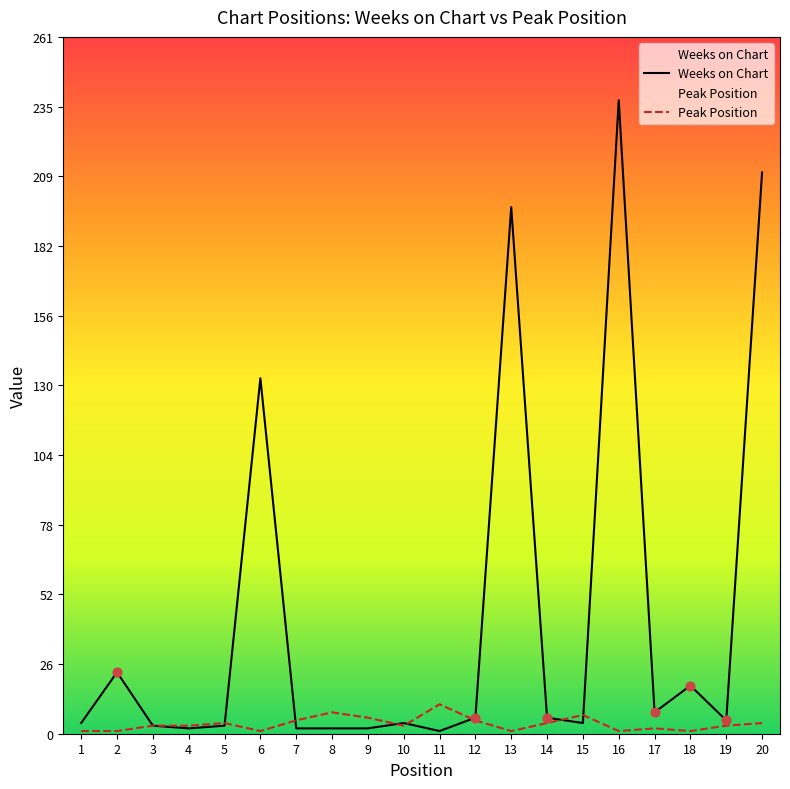

What is the total value across all series at 20?

214